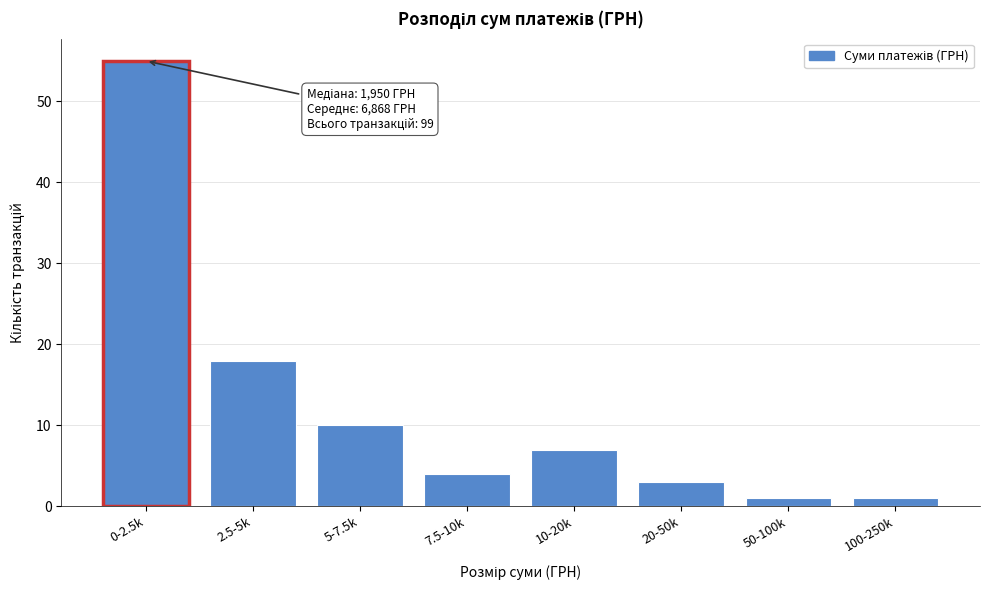

Reading right to left, extract all data points from this chart.

1	1	3	7	4	10	18	55